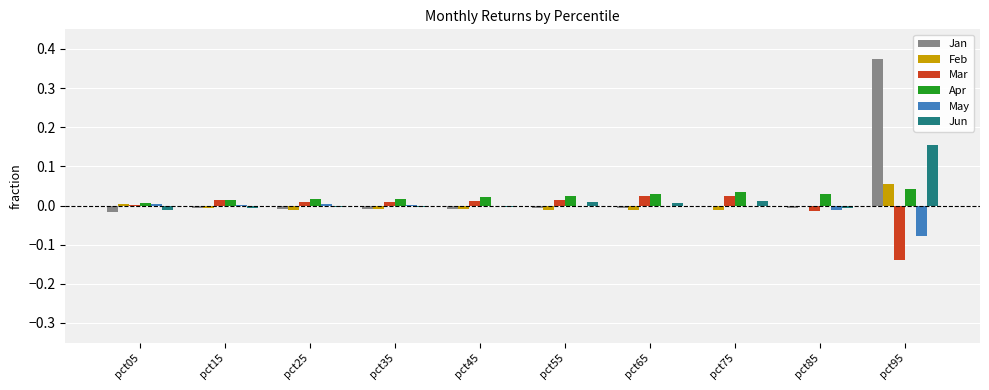

Does the chart contain stacked bars?

No